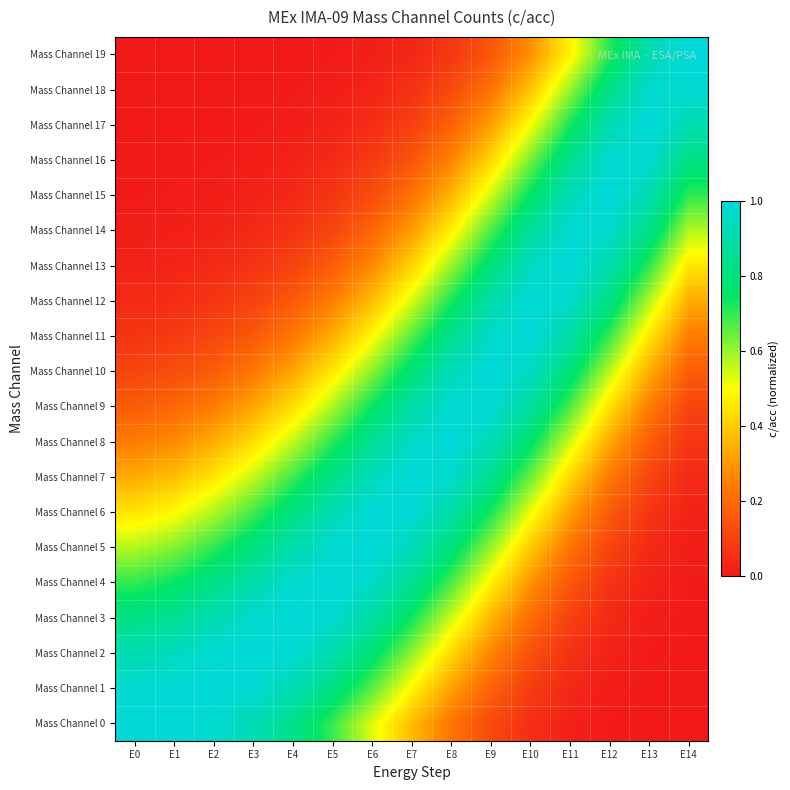

Which series has the largest range (max minus min)?

Mass Channel 0